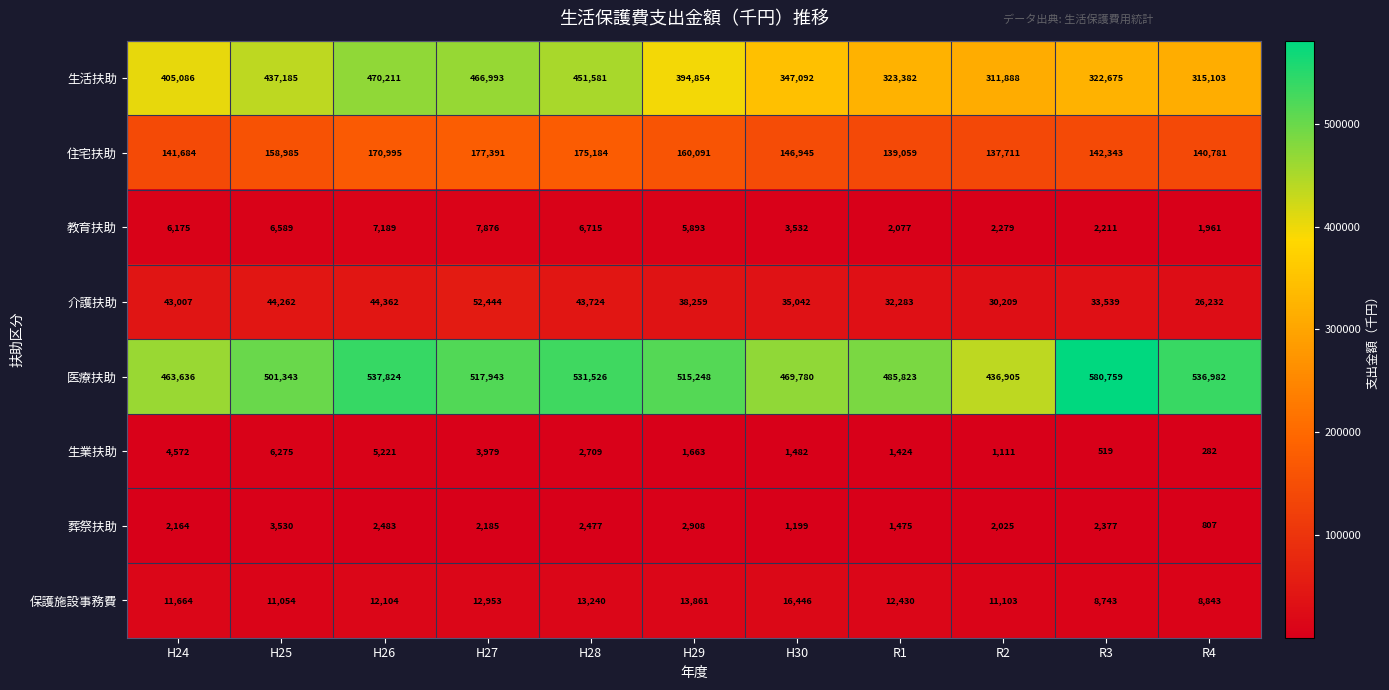

True or false: 保護施設事務費 has a value of 23561 at H29.

False